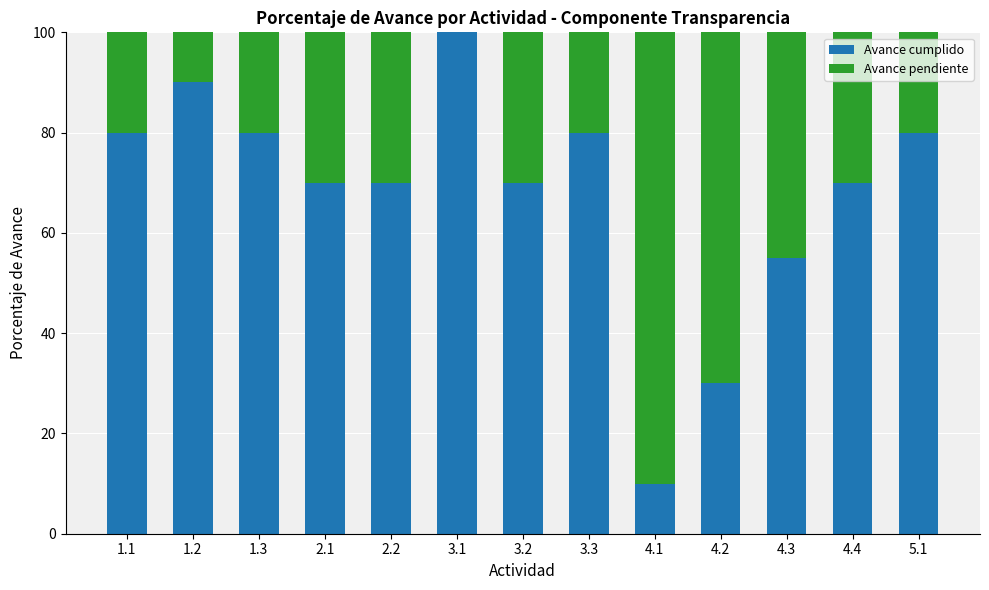

Reading left to right, list the values for the Avance cumplido series.

1.1=80.0	1.2=90.0	1.3=80.0	2.1=70.0	2.2=70.0	3.1=100.0	3.2=70.0	3.3=80.0	4.1=10.0	4.2=30.0	4.3=55.0	4.4=70.0	5.1=80.0